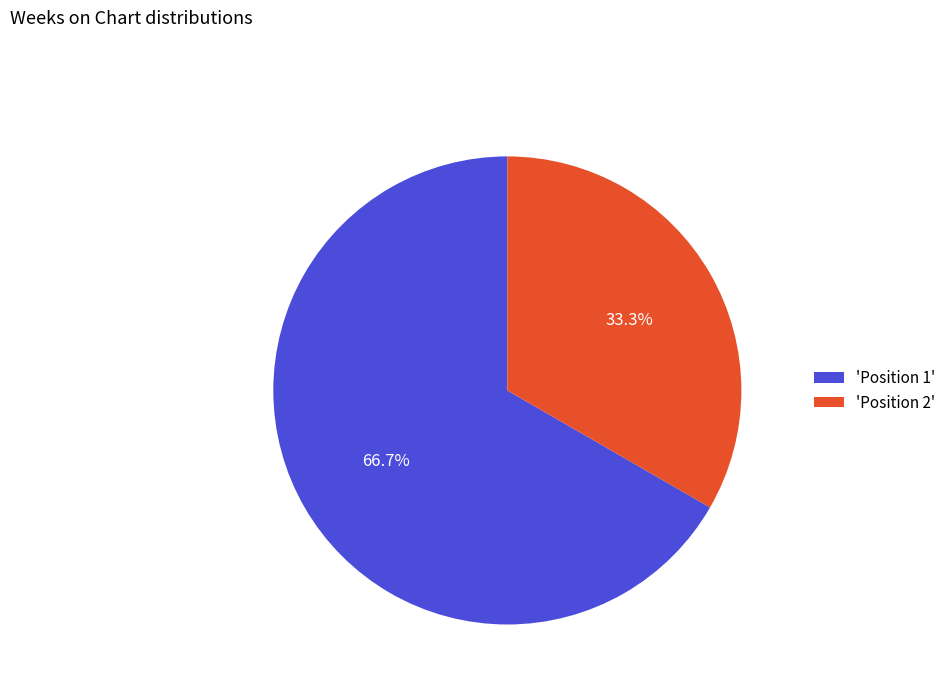

Combined, do 'Position 1' and 'Position 2' account for over 50%?

Yes